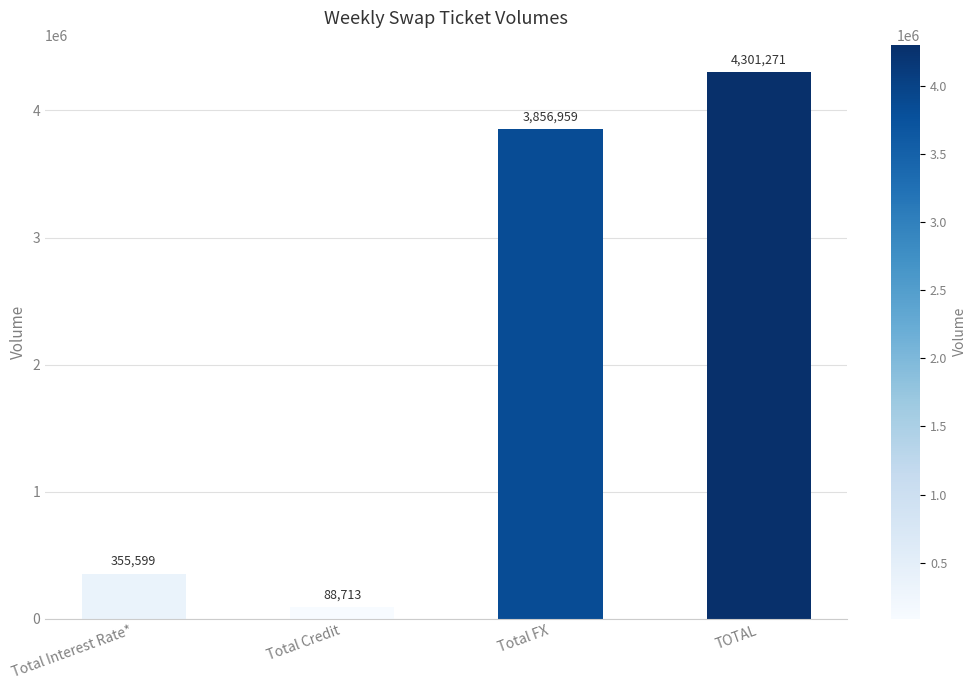

What is the label of the 4th bar from the right?

Total Interest Rate*